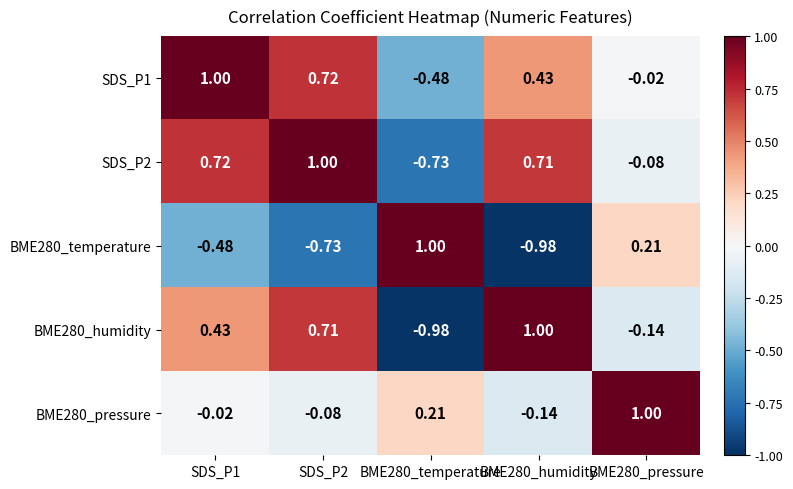

Is the value of SDS_P1 at BME280_pressure greater than the value of BME280_humidity at SDS_P1?

No